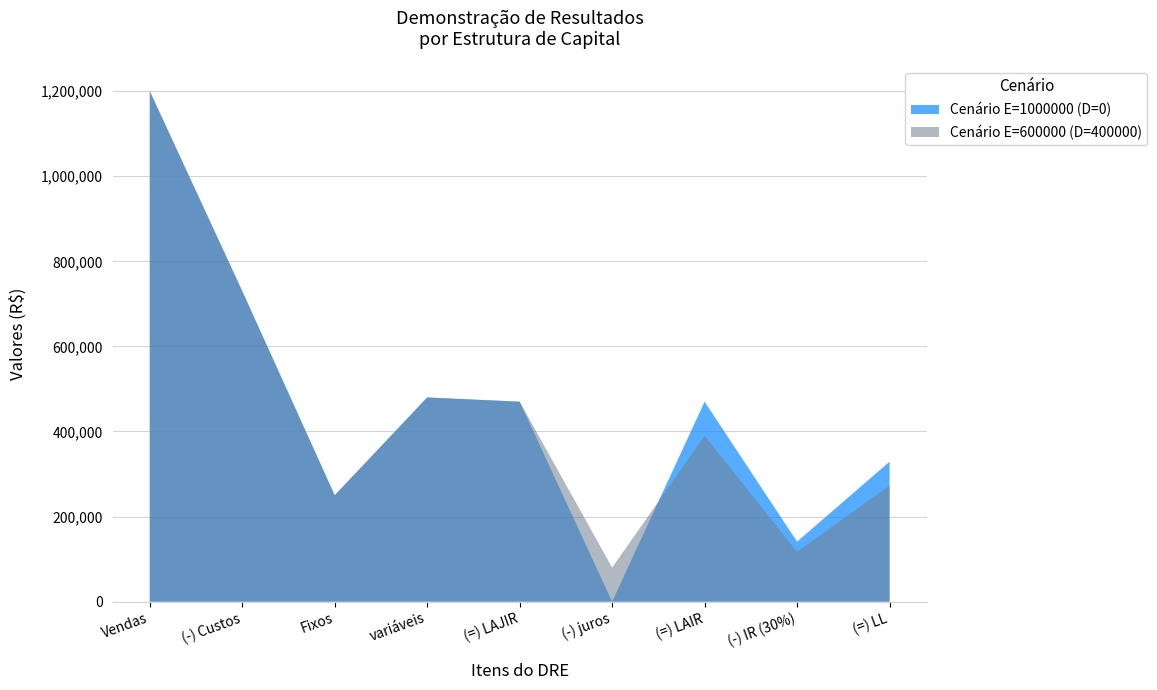

Reading right to left, list all the values displayed in this chart.

Cenário E=1000000 (D=0): (=) LL=329000	(-) IR (30%)=141000	(=) LAIR=470000	(-) juros=0	(=) LAJIR=470000	variáveis=480000	Fixos=250000	(-) Custos=730000	Vendas=1200000
Cenário E=600000 (D=400000): (=) LL=273000	(-) IR (30%)=117000	(=) LAIR=390000	(-) juros=80000	(=) LAJIR=470000	variáveis=480000	Fixos=250000	(-) Custos=730000	Vendas=1200000